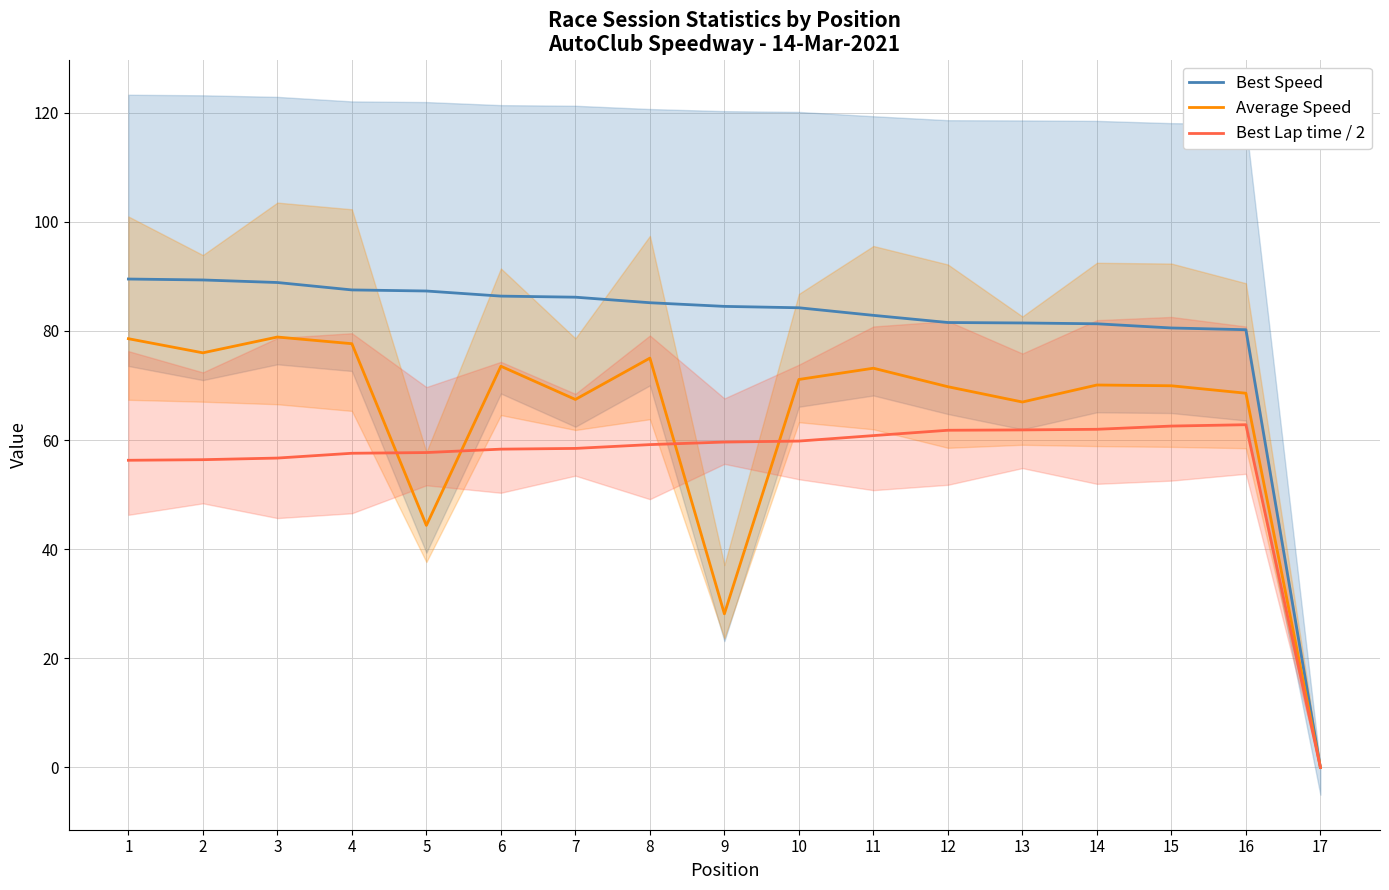

At which label does Best Lap time / 2 reach its peak?

16